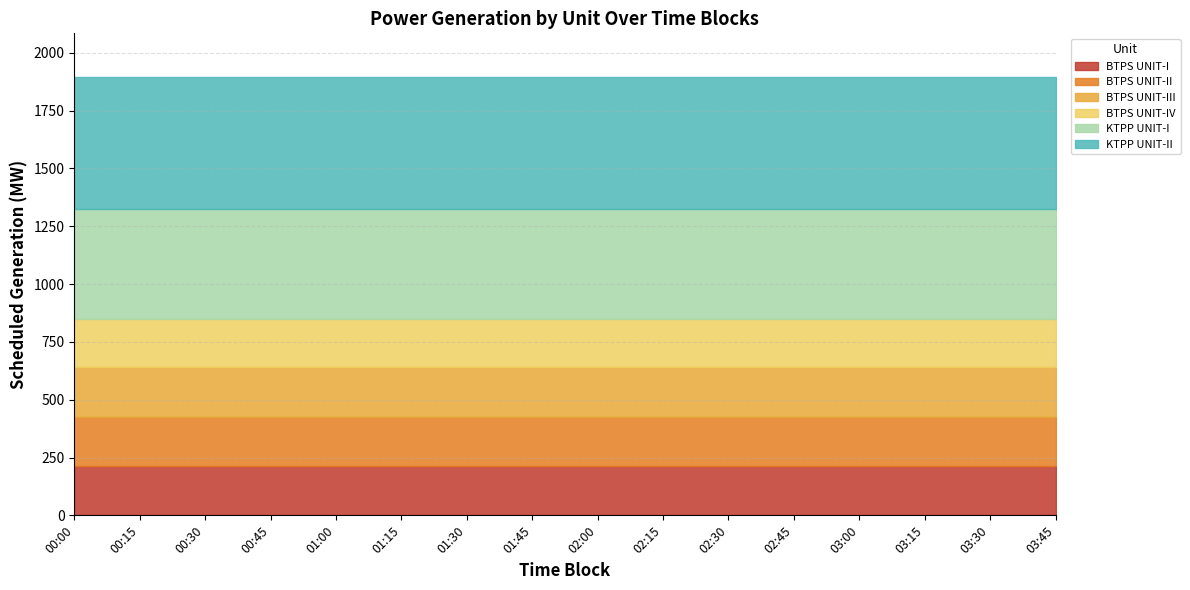

Which series has the largest range (max minus min)?

BTPS UNIT-I